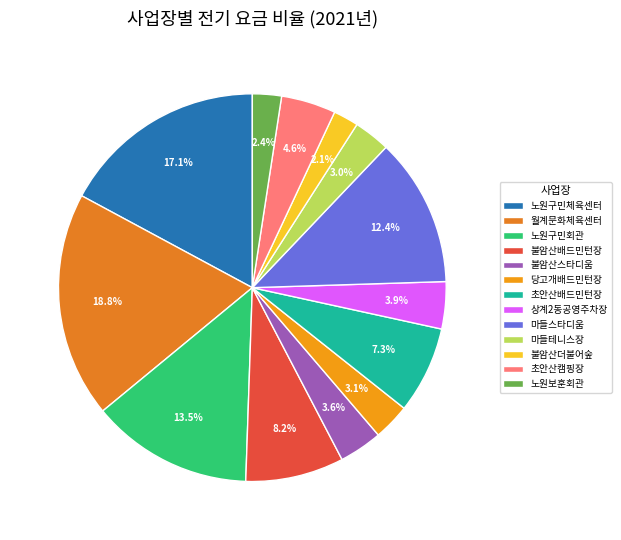

What is the largest slice in the pie chart?

월계문화체육센터